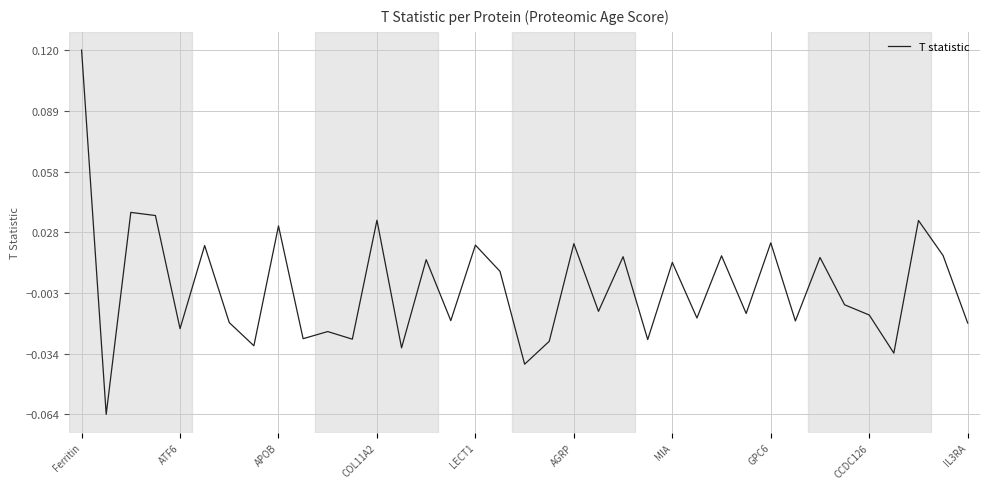

At which label does the data first exceed 0?

Ferritin